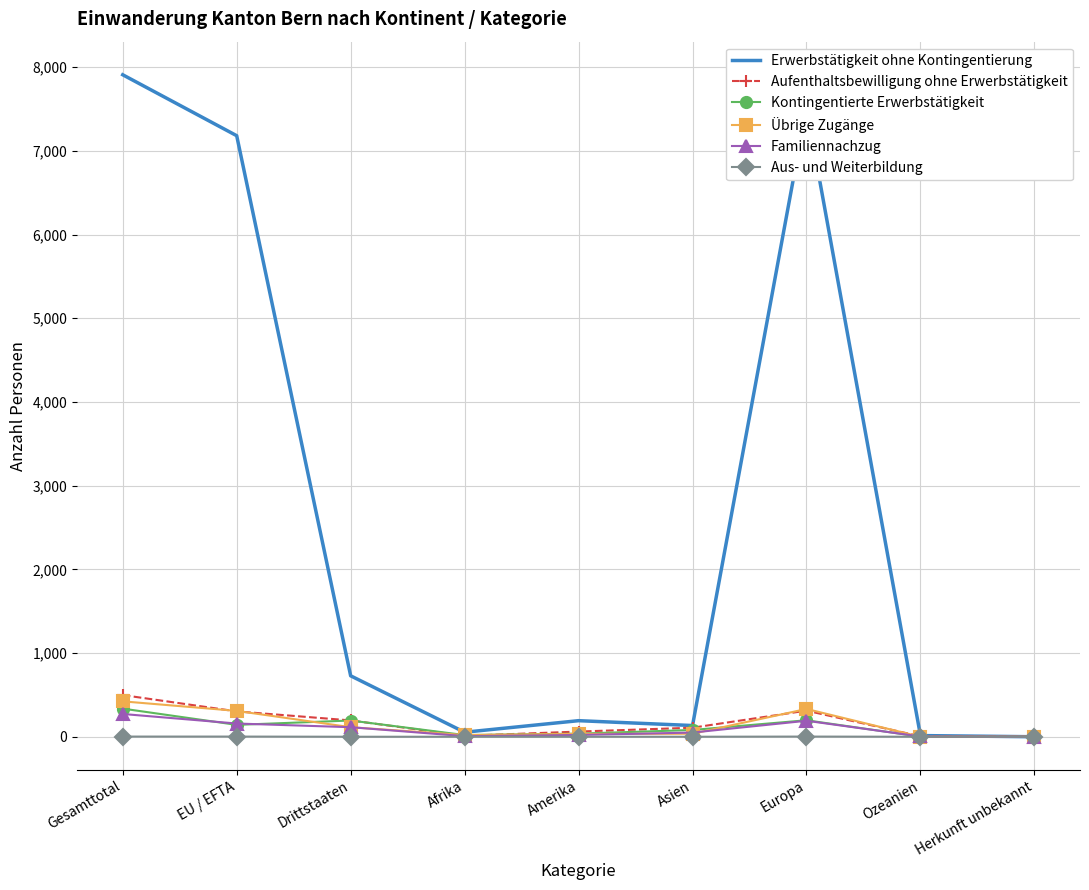

True or false: Aus- und Weiterbildung has a value of 0 at Asien.

True